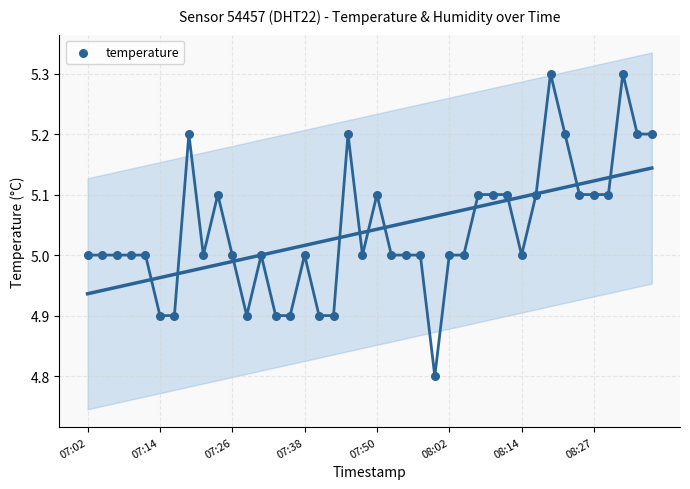

What is the range of Y values (max minus min)?

0.5